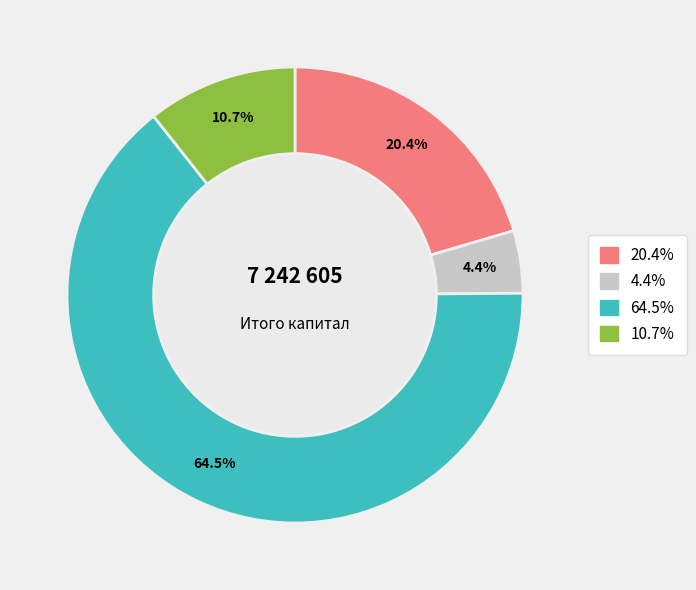

Is there any slice that represents more than half of the pie?

Yes